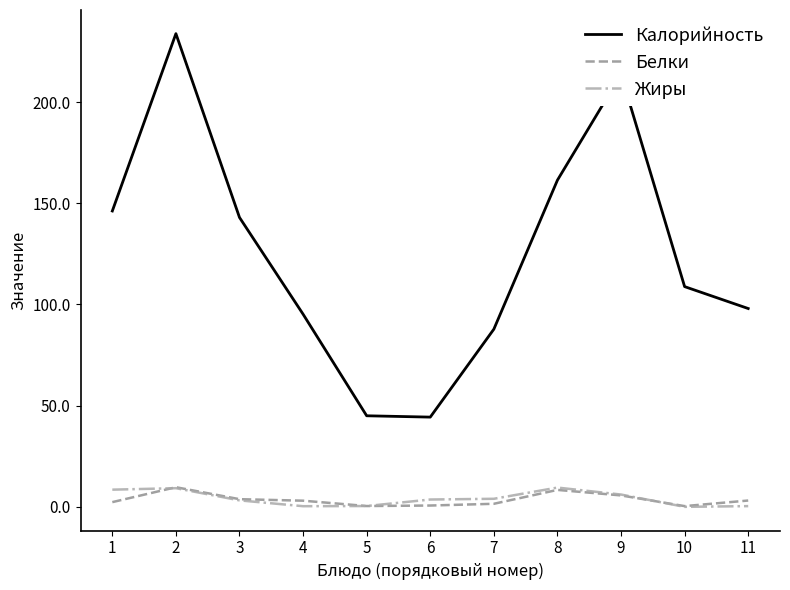

How many lines are shown in the chart?

3